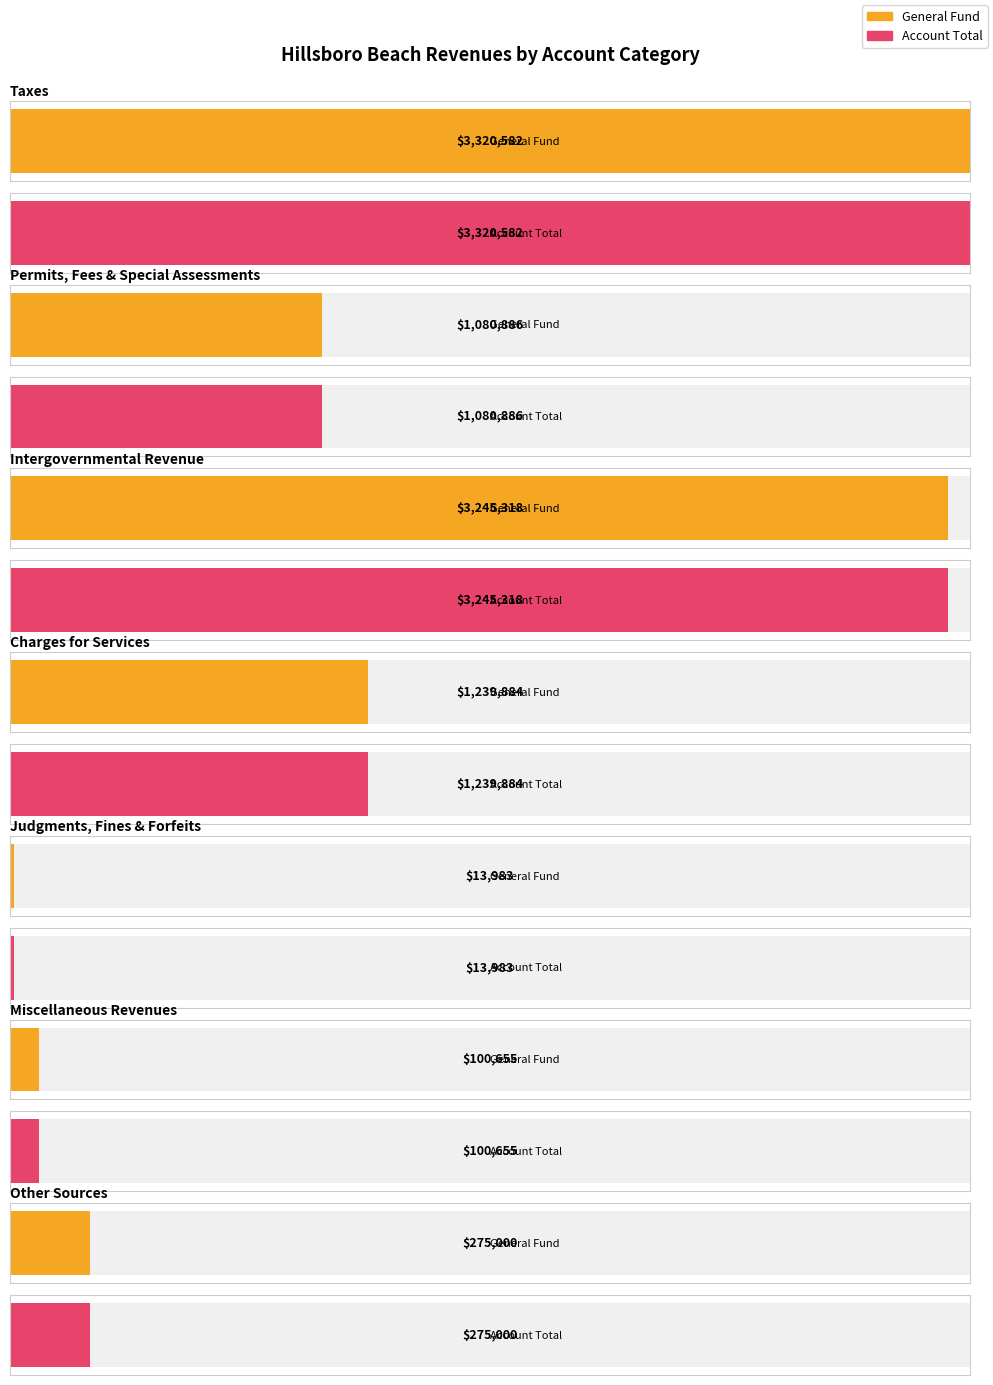

What is the label of the 2nd bar from the right?

Miscellaneous Revenues